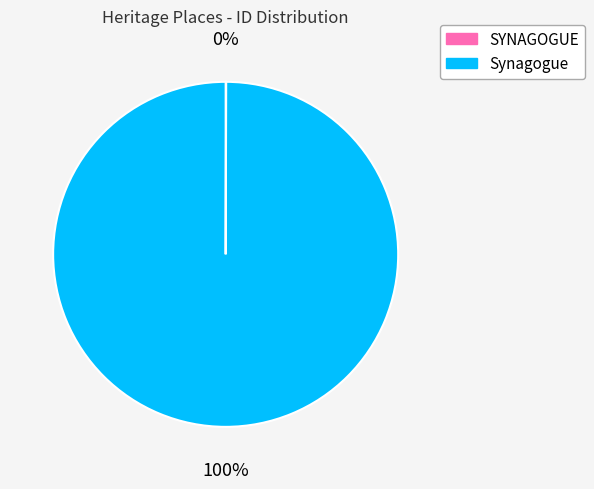

Which category has the biggest portion of the pie?

Synagogue